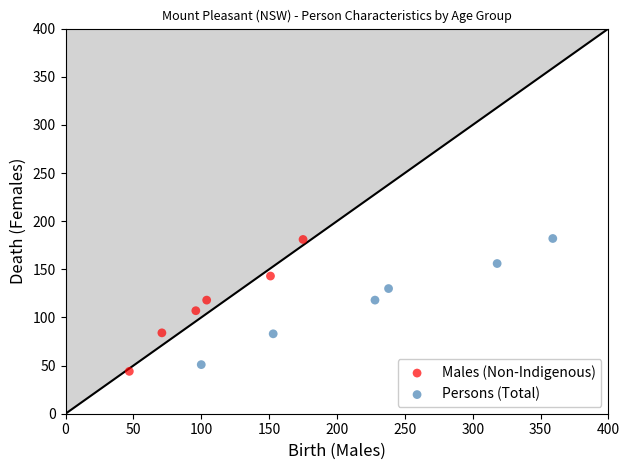

Which series has the largest Y range (max minus min)?

Males (Non-Indigenous)